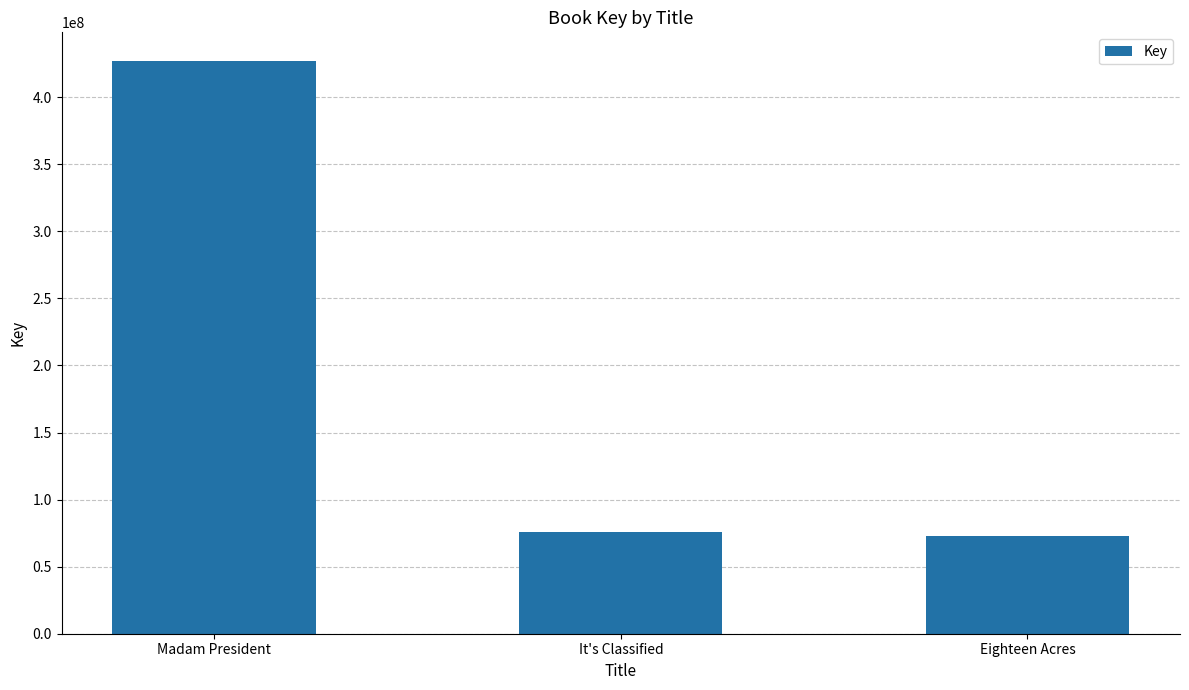

How many bars are there in total?

3